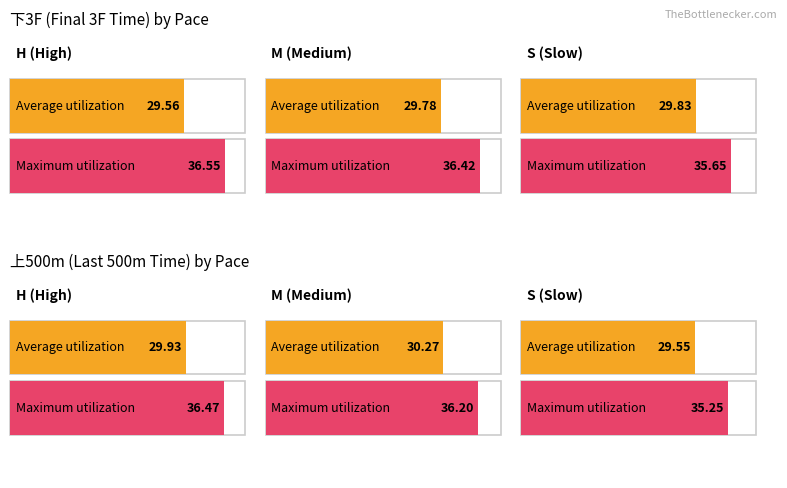

Where is Maximum utilization nearest to the value 36?

M